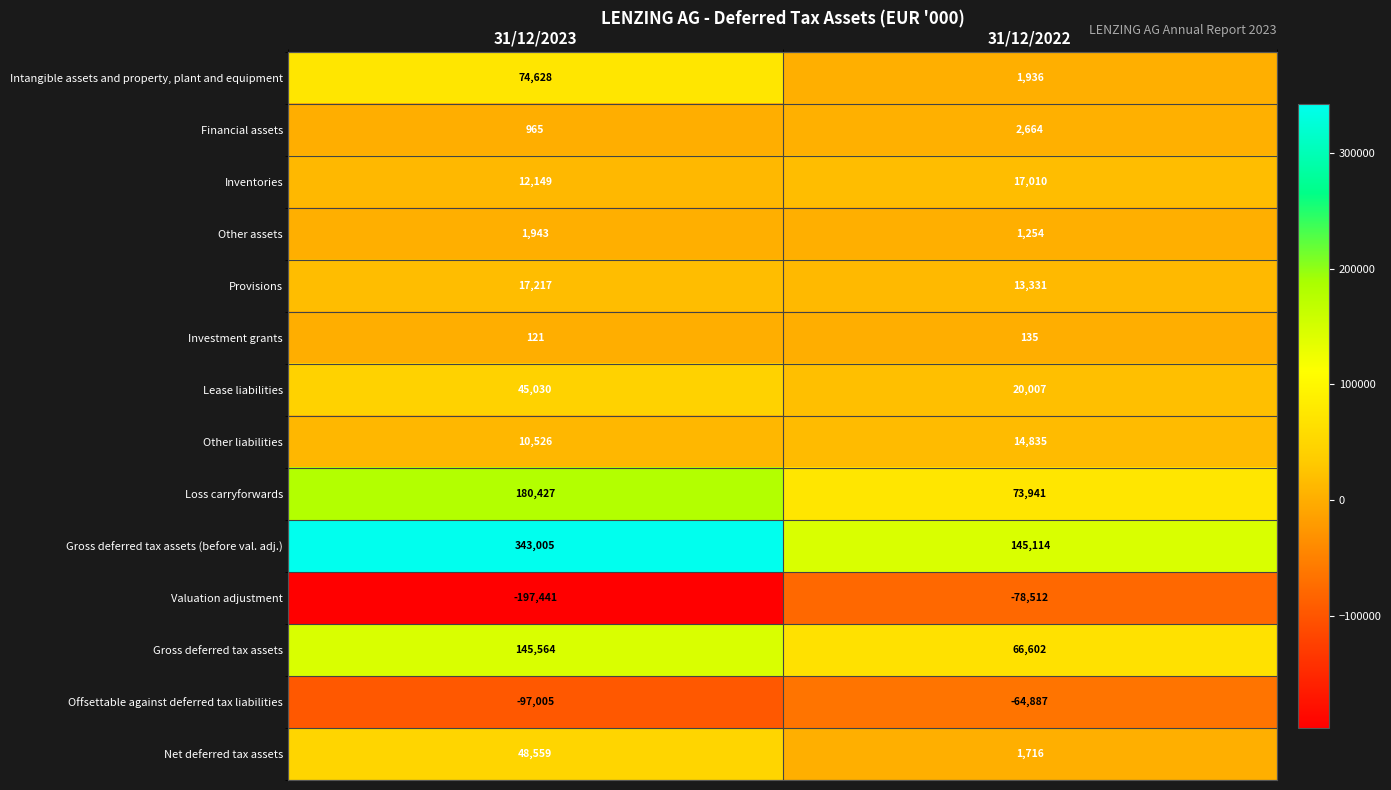

What is the average value of the Investment grants series?

128